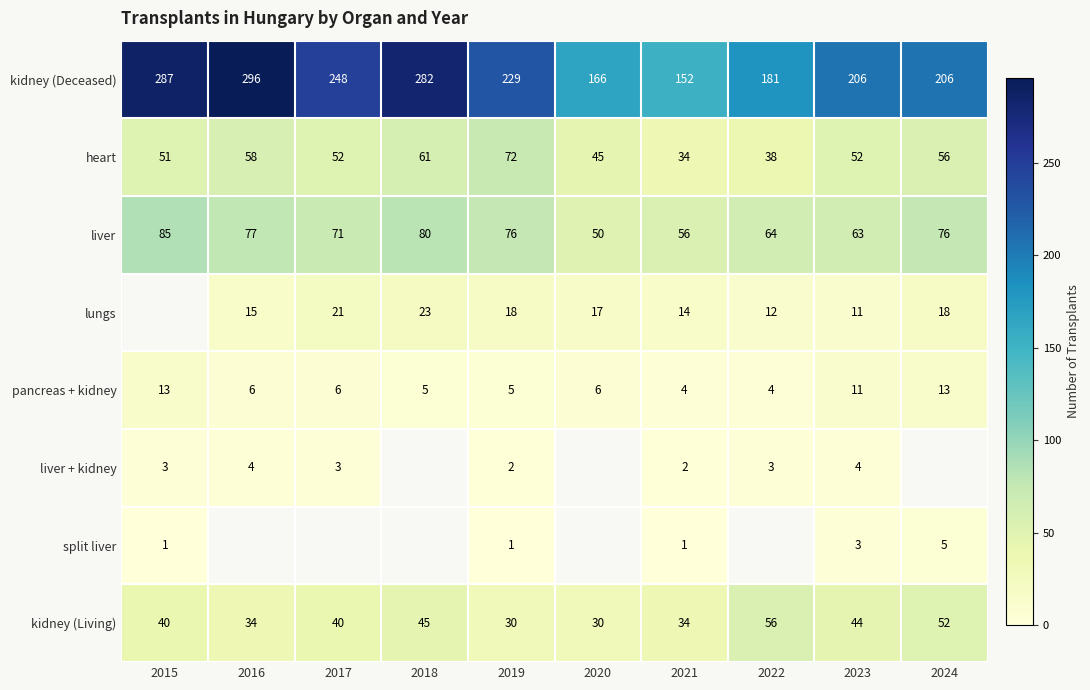

What is the sum of the lungs values at 2019 and 2021?

32